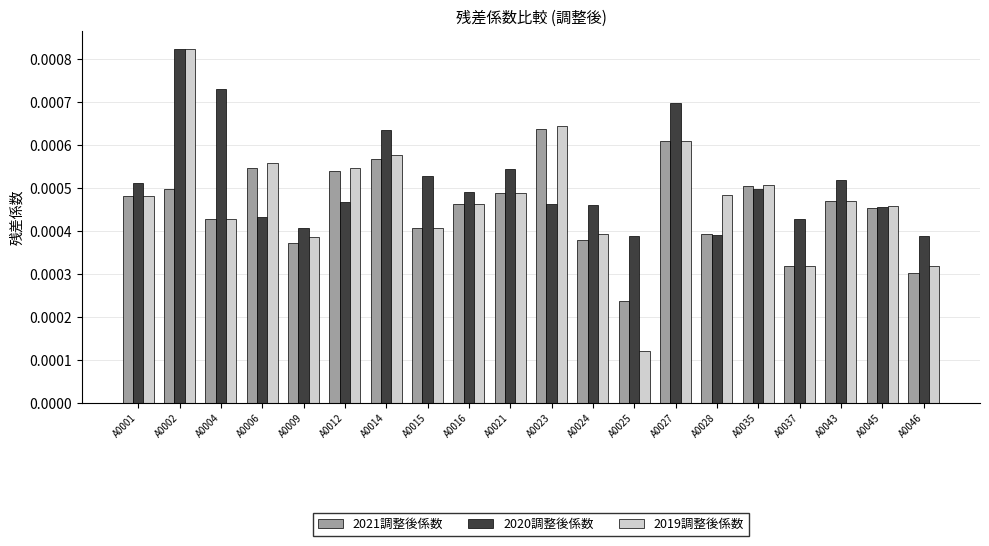

At which label is 2021調整後係数 closest to 0?

A0025